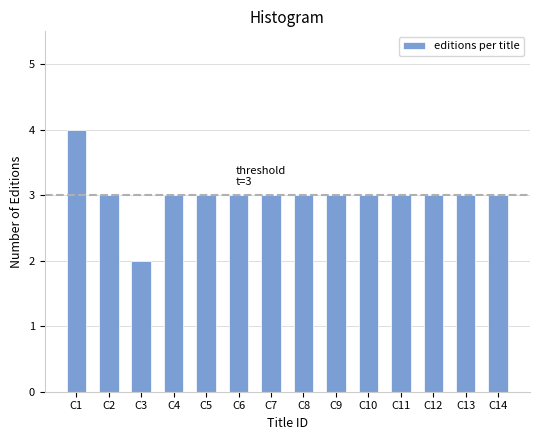

Reading right to left, list all the values displayed in this chart.

C14=3	C13=3	C12=3	C11=3	C10=3	C9=3	C8=3	C7=3	C6=3	C5=3	C4=3	C3=2	C2=3	C1=4